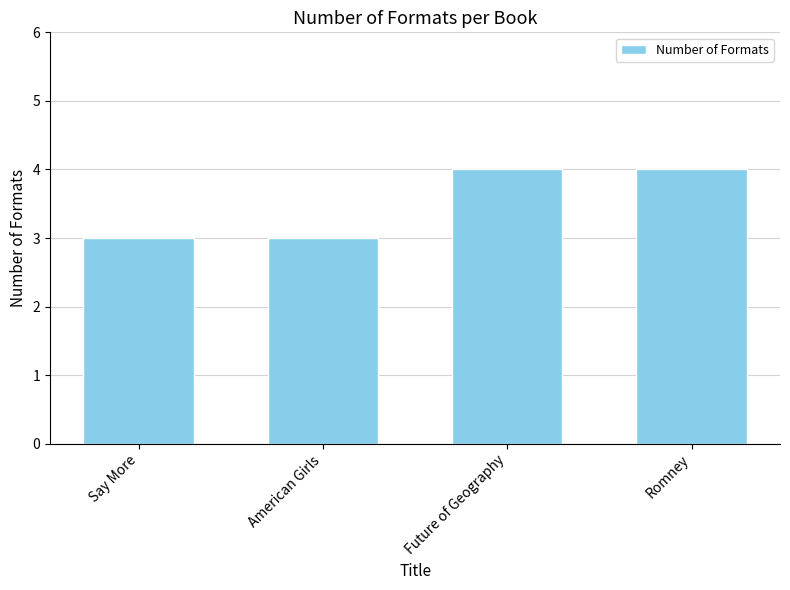

Approximately how many times larger is the value at Future of Geography compared to Say More?

1.3